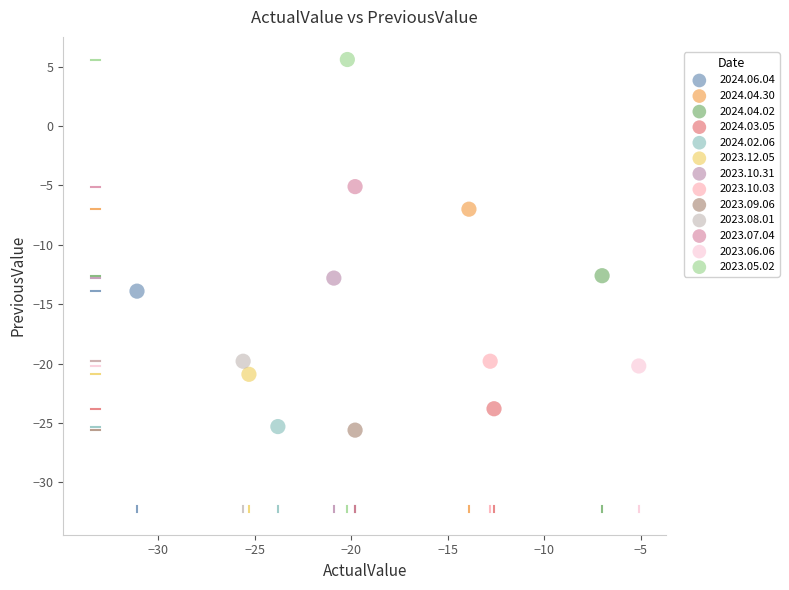

Which series reaches the maximum Y coordinate?

2023.05.02